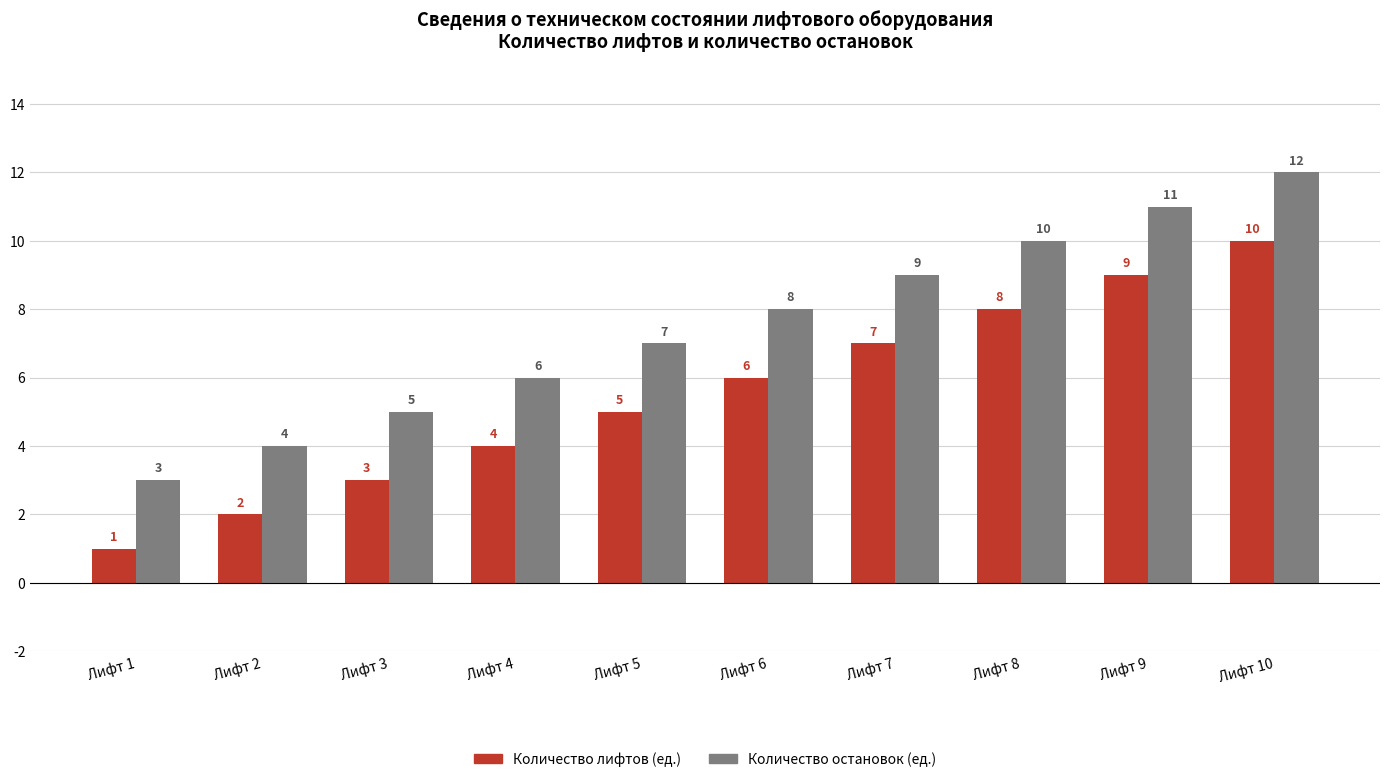

What is the maximum value shown in the chart?

12